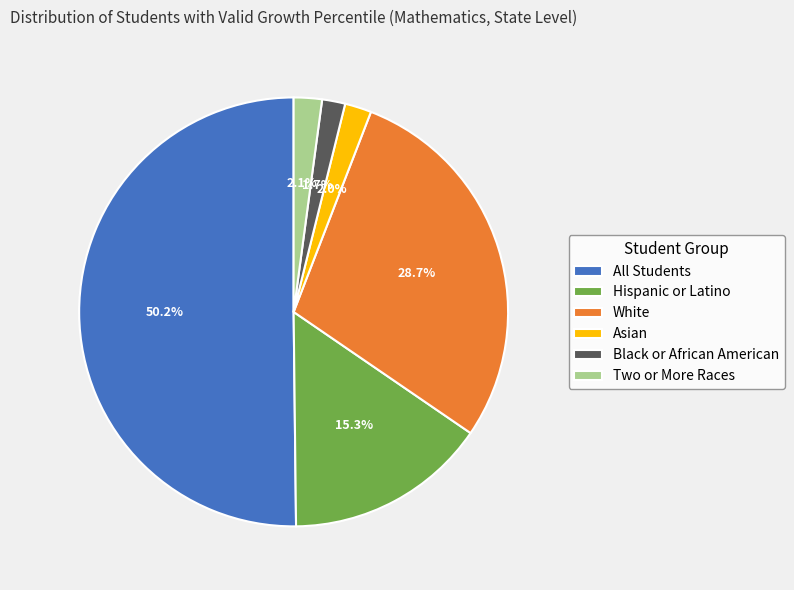

How many slices are in this pie chart?

6